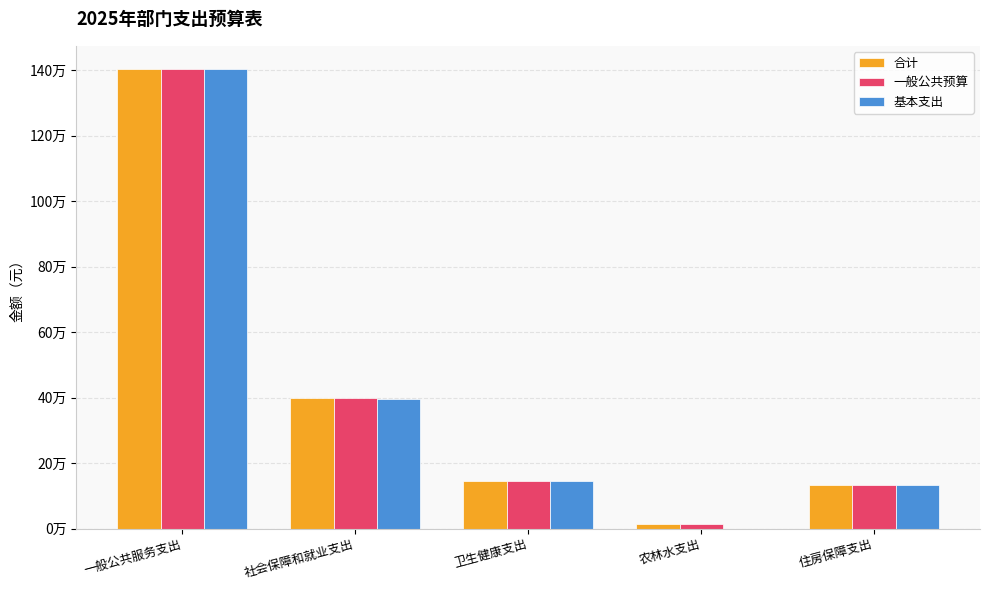

What is the value of the 合计 bar at the 5th from the left?

134019.4